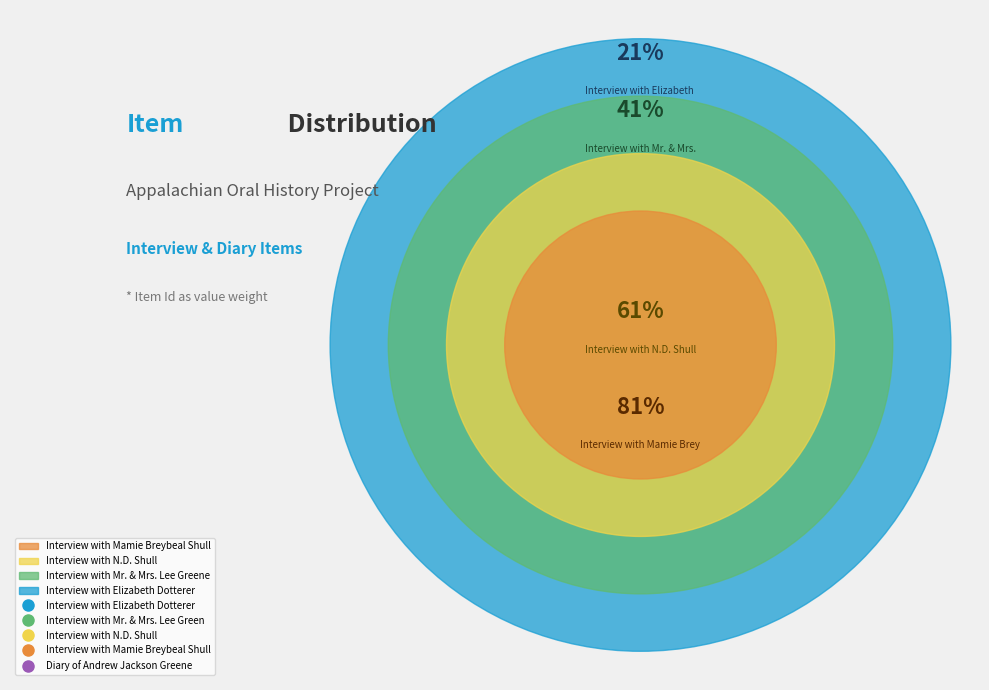

Combined, do Interview with Mr. & Mrs. Lee Greene and Interview with Mamie Breybeal Shull account for over 50%?

No